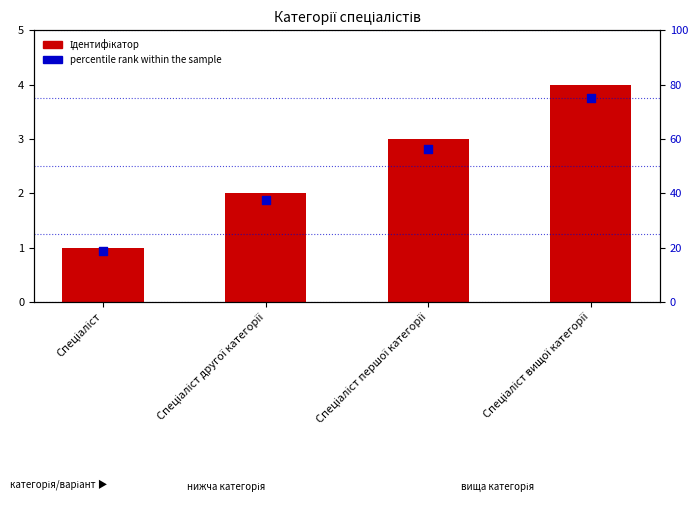

At which category is the sum across all series the highest?

Спеціаліст вищої категорії